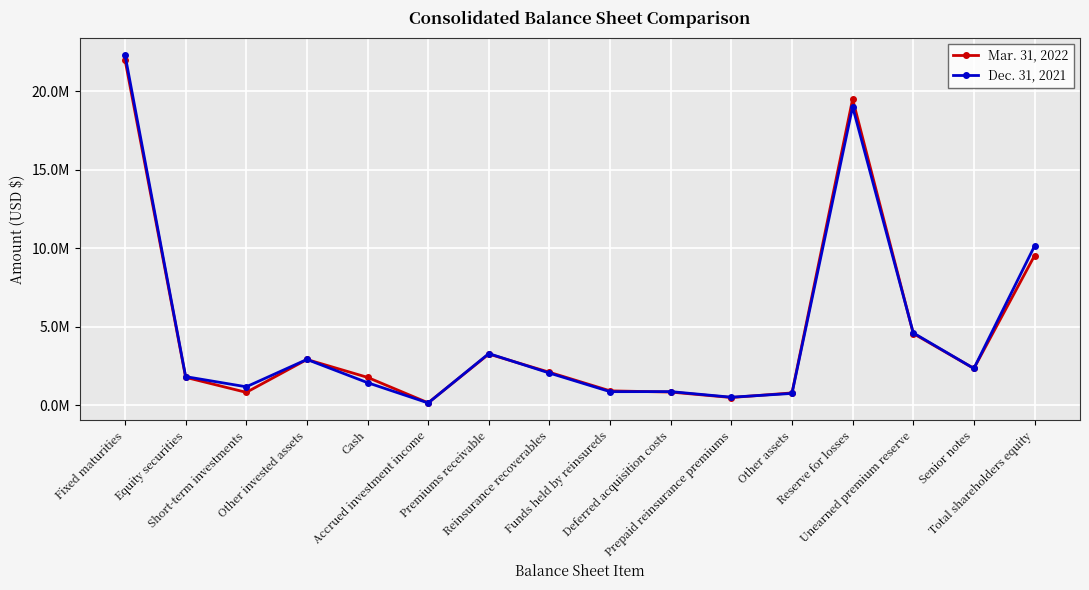

At which category does Dec. 31, 2021 reach its first local peak?

Other invested assets